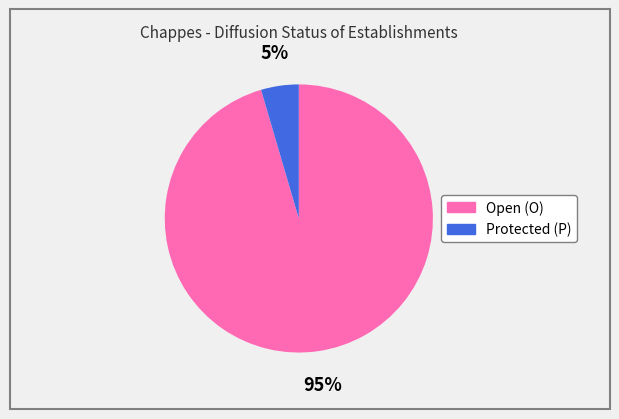

To the nearest percent, what portion does Protected (P) represent?

5%